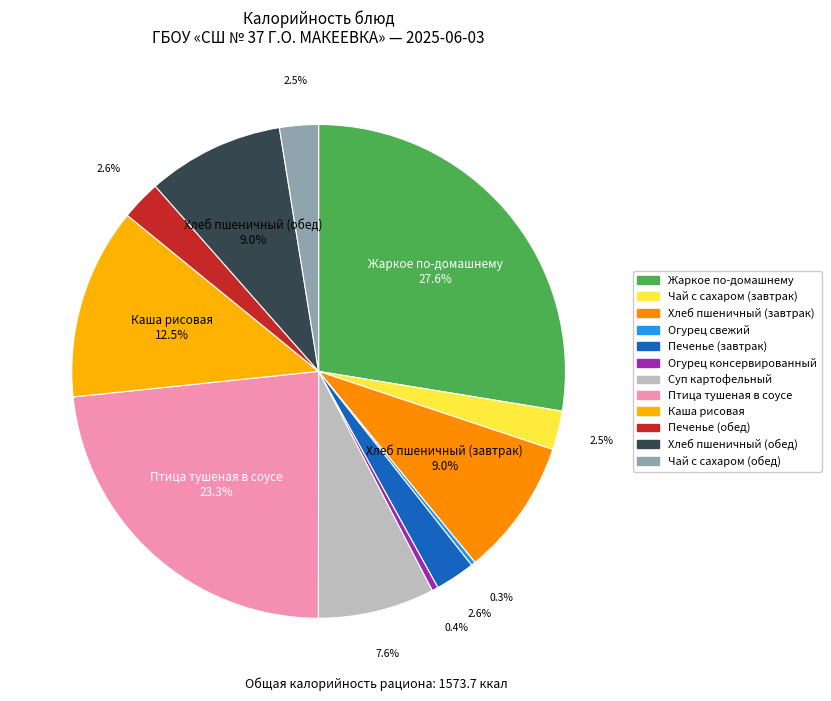

How many segments does this pie chart have?

12